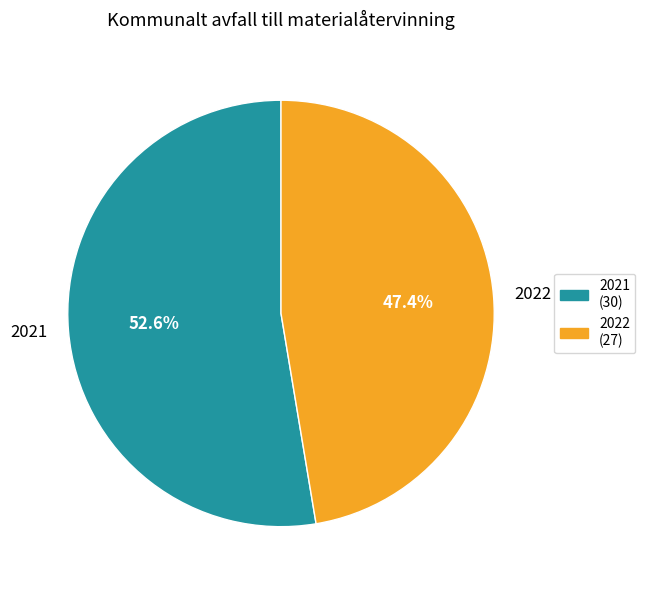

Is the sum of 2022 and 2021 greater than half?

Yes